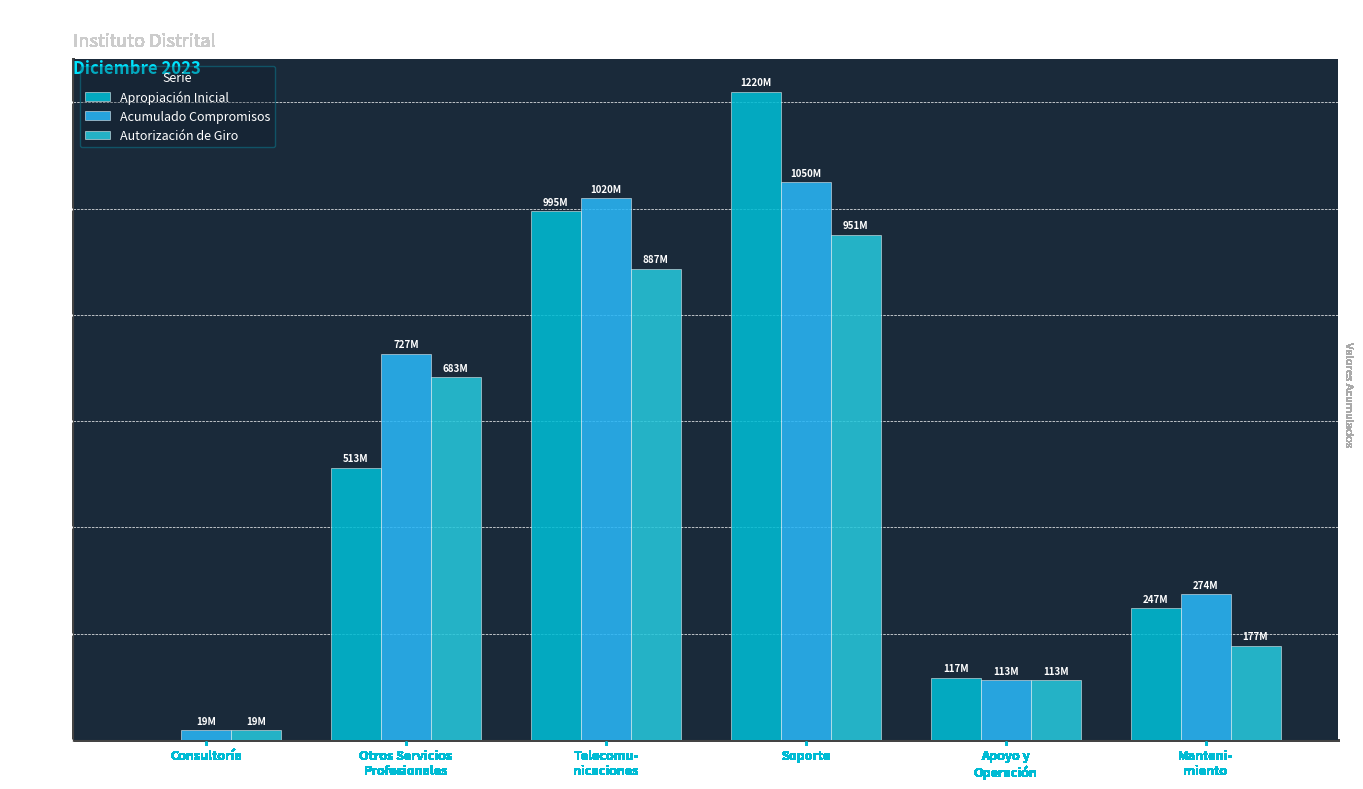

Which series has the largest range (max minus min)?

Apropiación Inicial